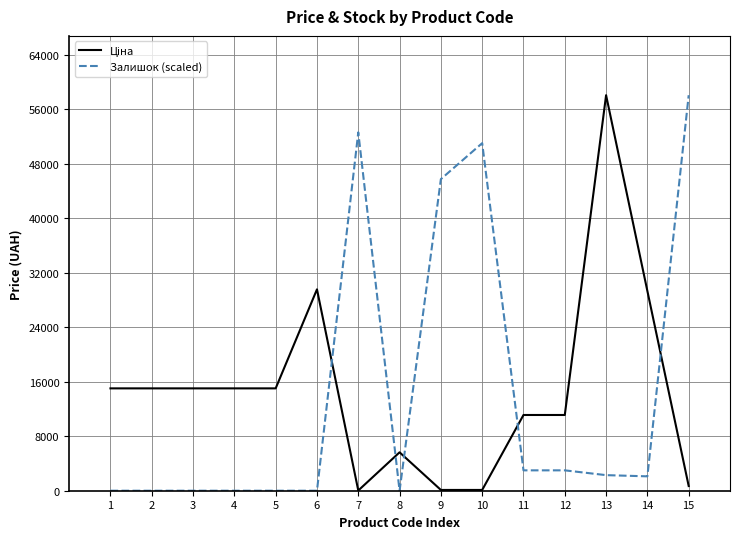

What is the spread (max minus min) of values at 4?

15019.2